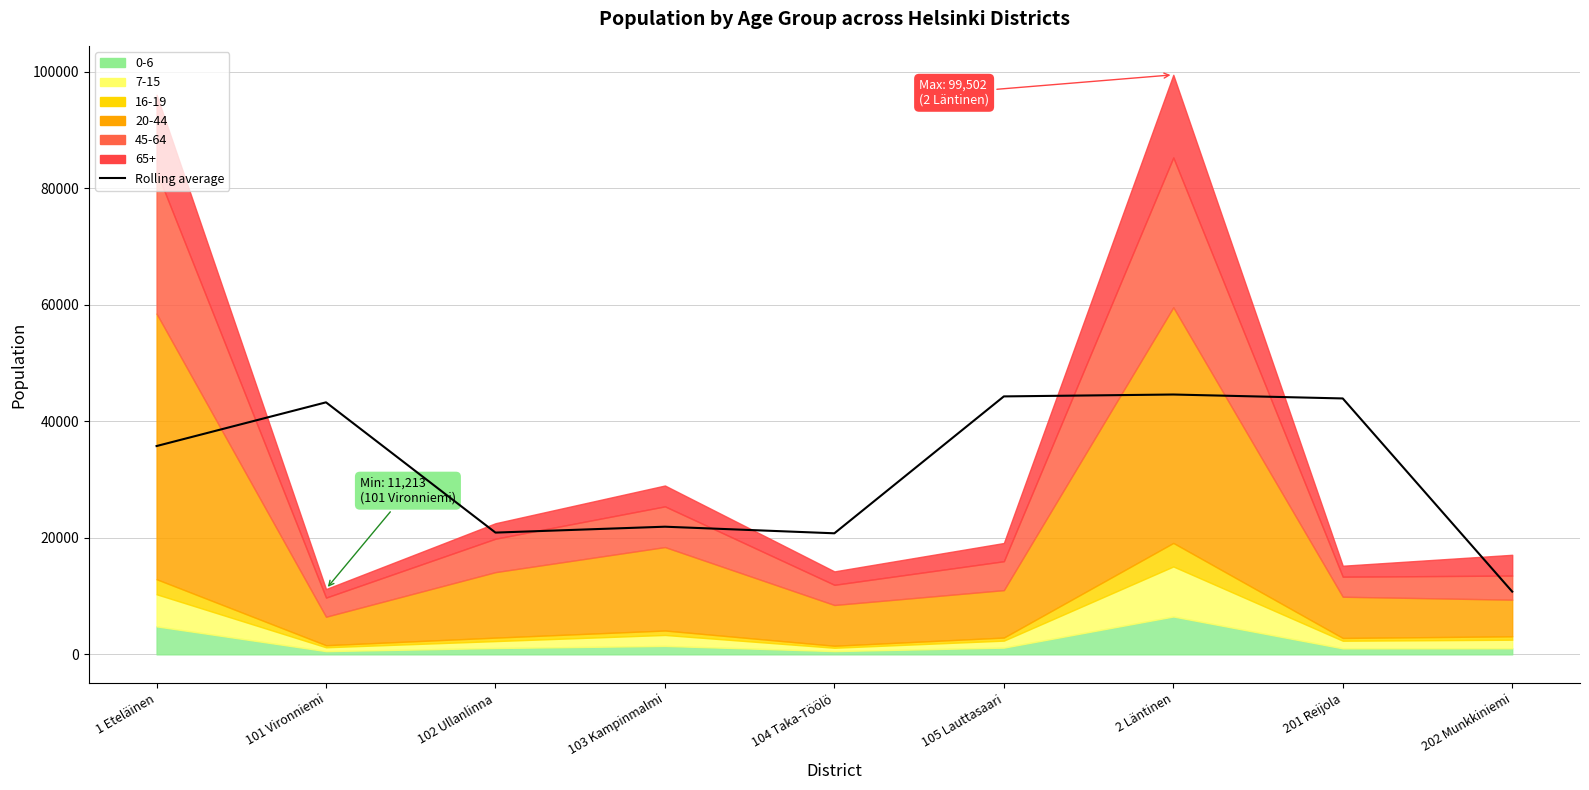

Which has a higher value, 201 Reijola or 2 Läntinen?

2 Läntinen